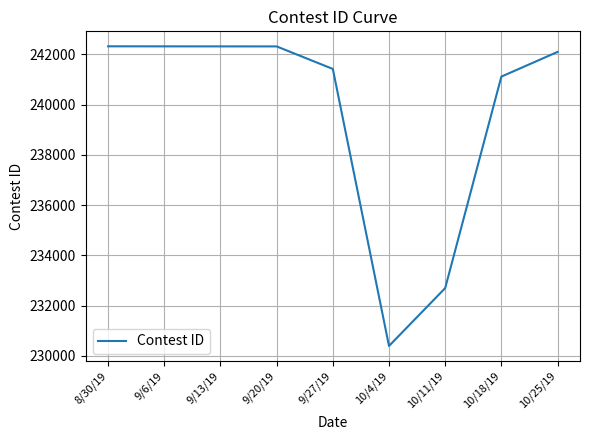

What is the difference between the maximum and minimum values?

11917